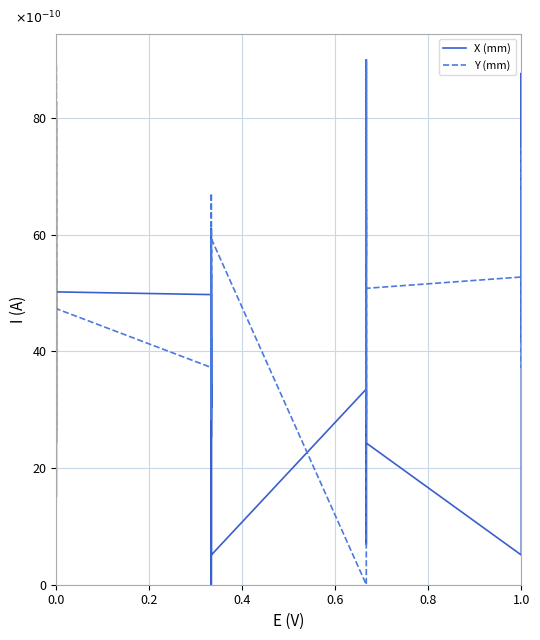

What are all the series names shown in the legend?

X (mm), Y (mm)